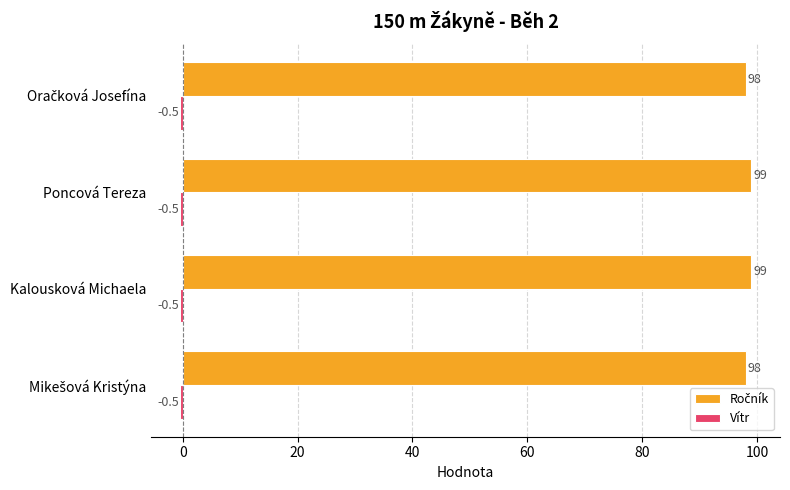

What is the greatest value displayed?

99.0